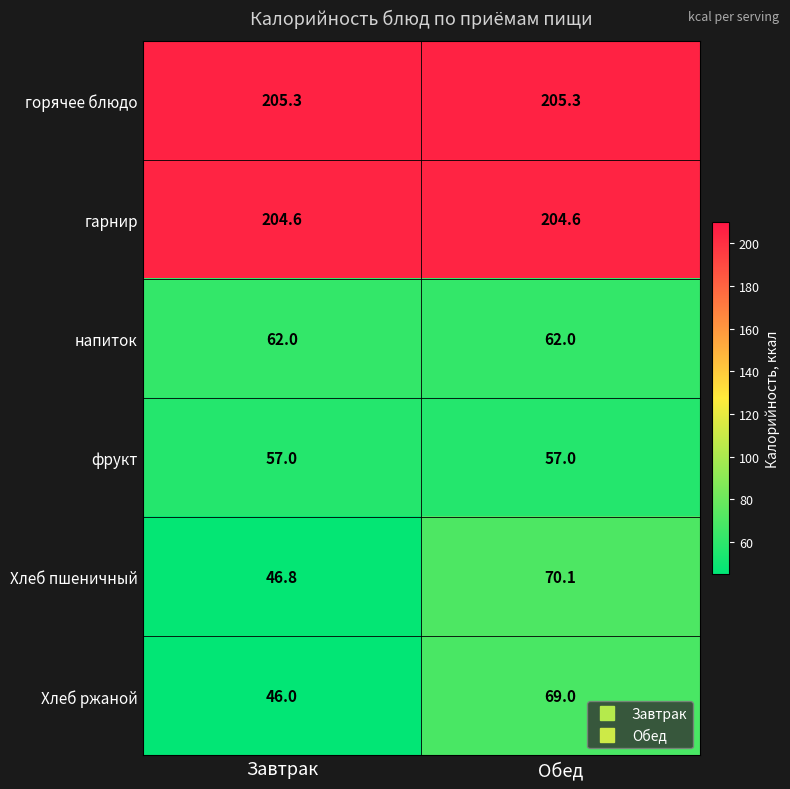

Reading right to left, list all the values displayed in this chart.

горячее блюдо: 205.3	205.3
гарнир: 204.6	204.6
напиток: 62.0	62.0
фрукт: 57.0	57.0
Хлеб пшеничный: 70.1	46.8
Хлеб ржаной: 69.0	46.0